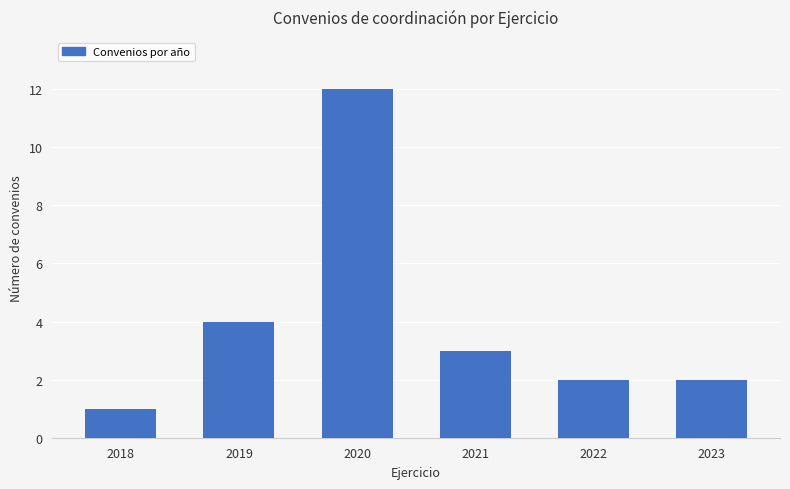

Reading left to right, transcribe all the data shown in this chart.

2018=1	2019=4	2020=12	2021=3	2022=2	2023=2